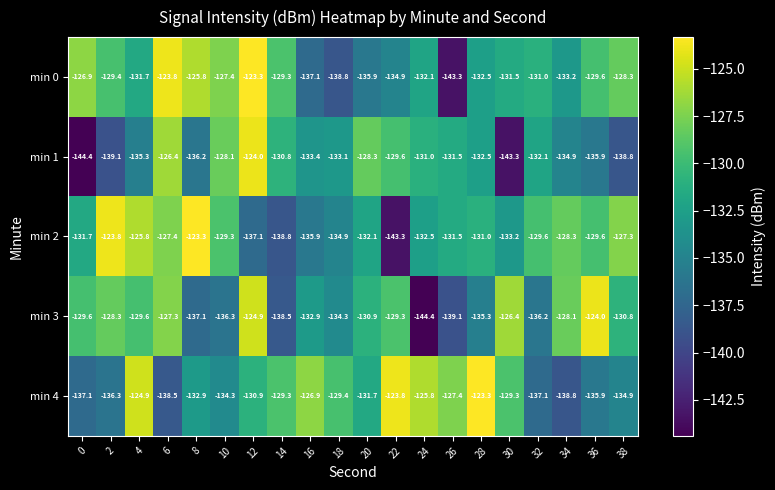

What is the difference between the second highest and second lowest values in the min 1 series?

16.9